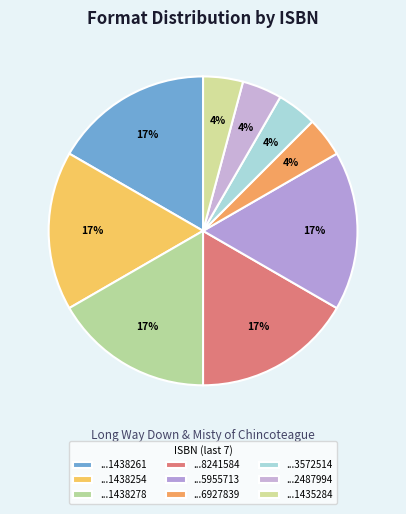

How many slices are in this pie chart?

9